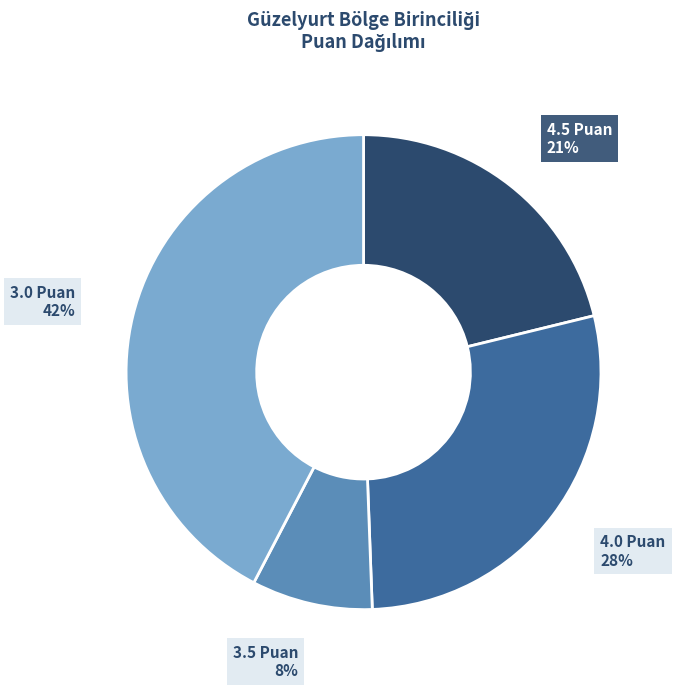

Is there any slice that represents more than half of the pie?

No